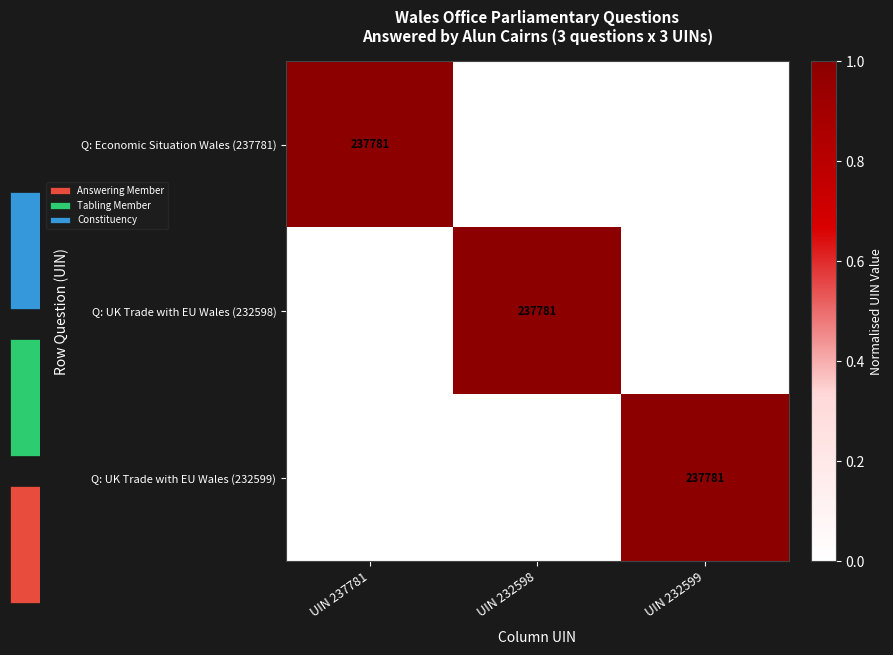

The value of Q: UK Trade with EU Wales (232598) at UIN 237781 is 0.5. True or false?

False